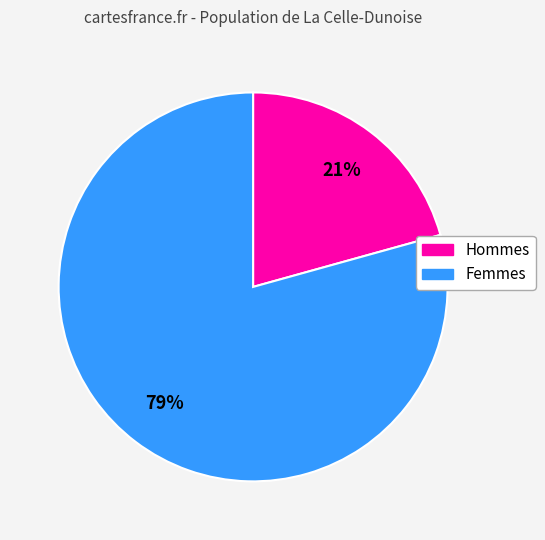

Does any single category account for the majority?

Yes